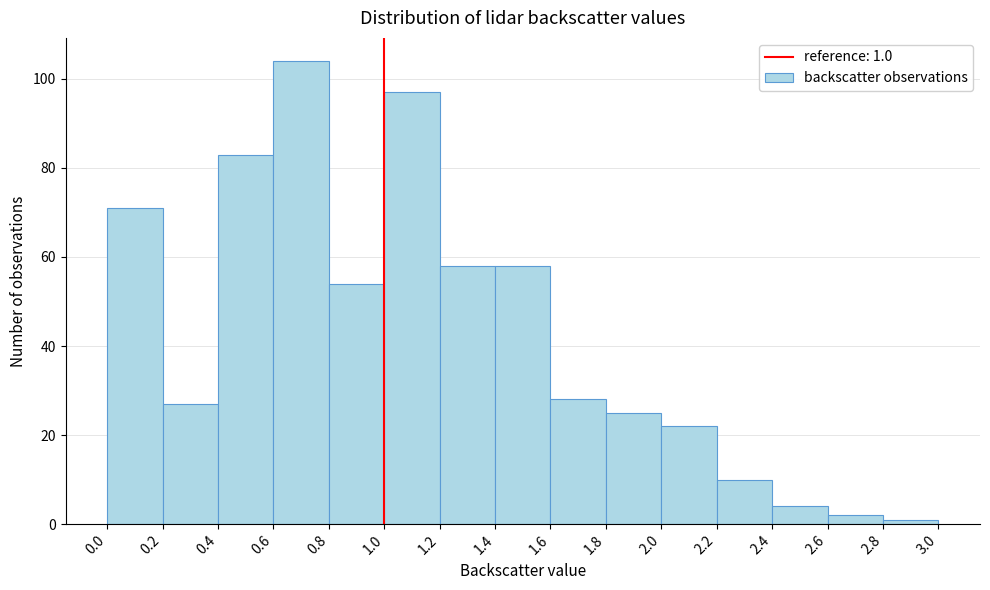

Which range on the x-axis has the tallest bar?

0.6 to 0.8